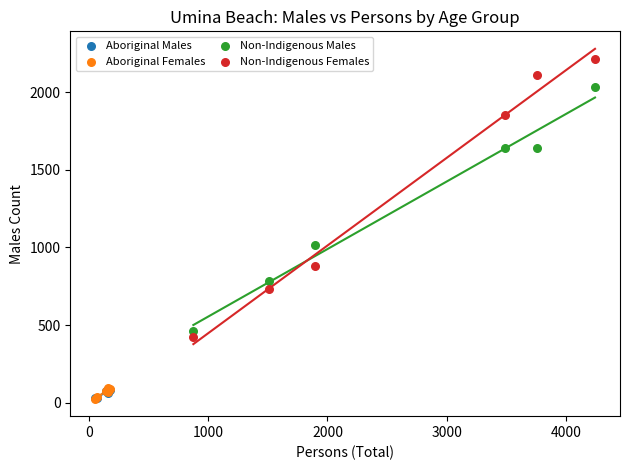

Which series reaches the maximum Y coordinate?

Non-Indigenous Females